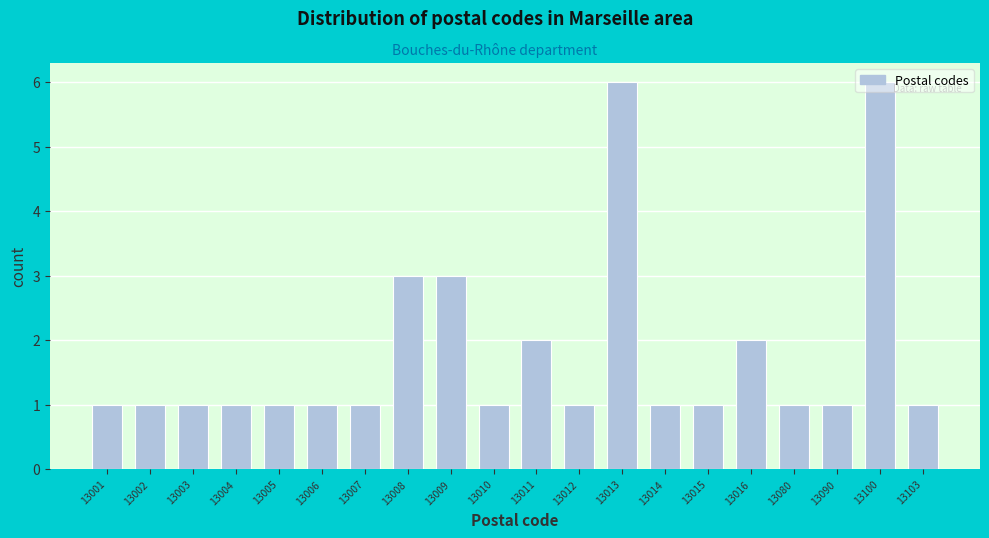

Is it true that the value at 13015 is 0?

False